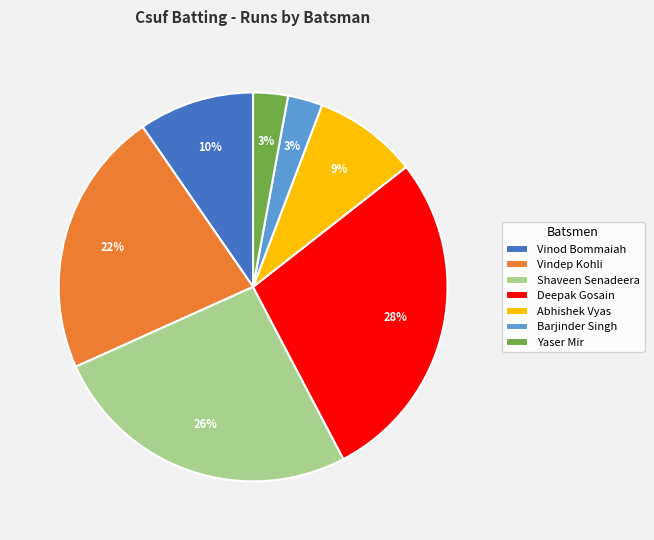

Approximately how many times larger is the value at Vinod Bommaiah compared to Abhishek Vyas?

1.1